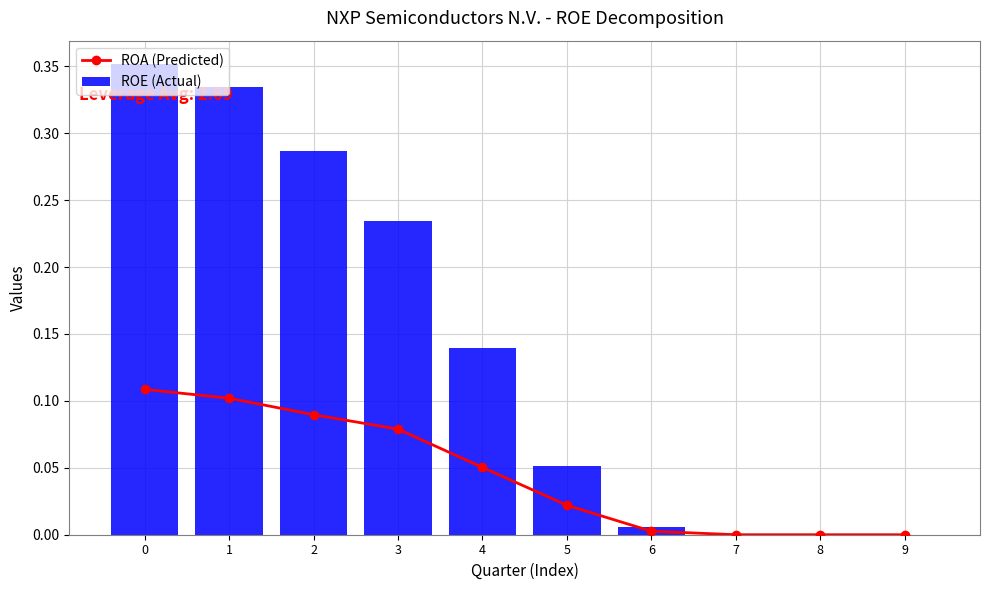

True or false: ROA (Predicted) has a value of 0.0 at 5.

False